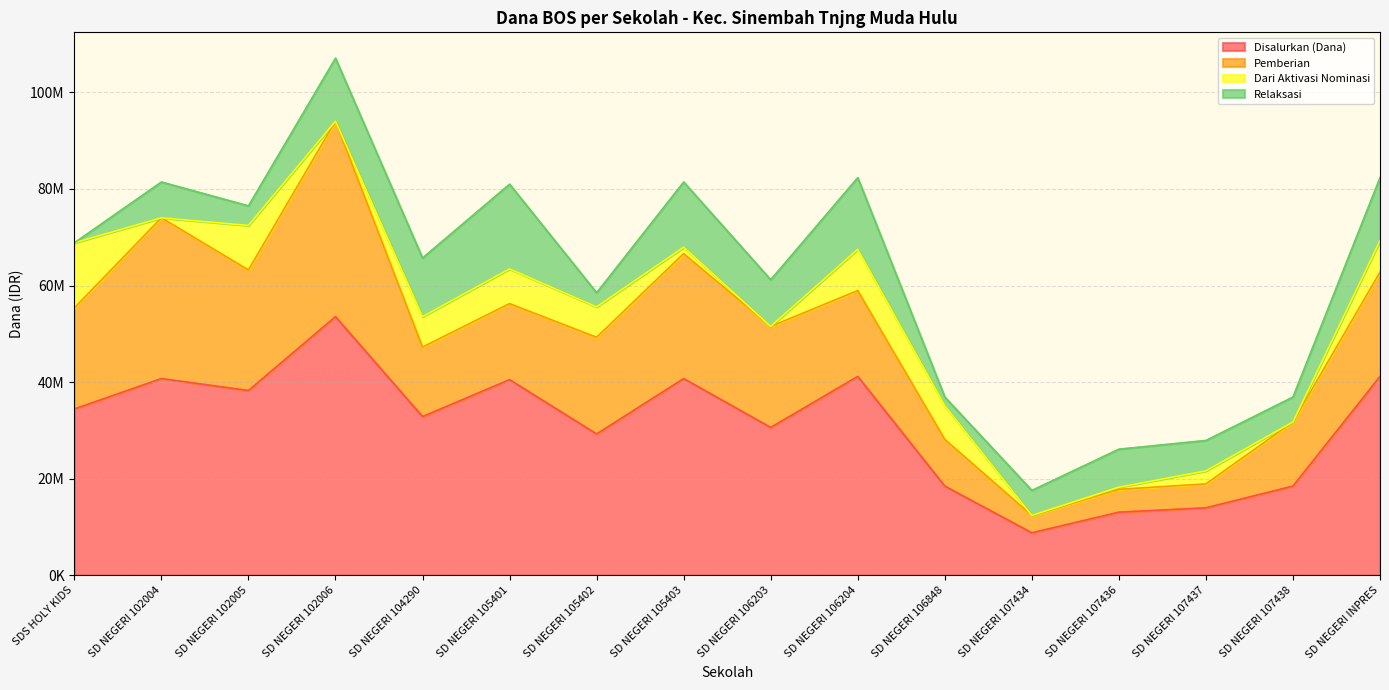

Rank the categories by Disalurkan (Dana) value from highest to lowest.

SD NEGERI 102006, SD NEGERI 106204, SD NEGERI INPRES, SD NEGERI 102004, SD NEGERI 105403, SD NEGERI 105401, SD NEGERI 102005, SDS HOLY KIDS, SD NEGERI 104290, SD NEGERI 106203, SD NEGERI 105402, SD NEGERI 106848, SD NEGERI 107438, SD NEGERI 107437, SD NEGERI 107436, SD NEGERI 107434